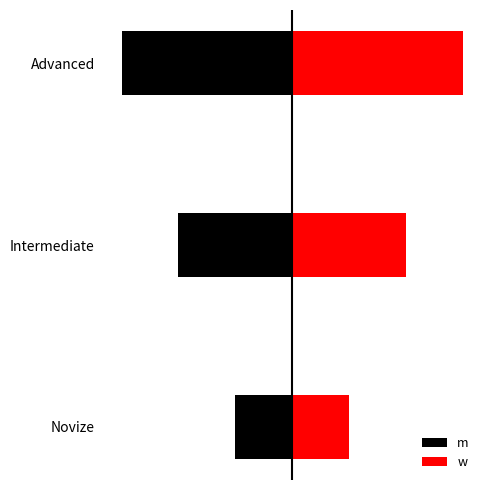

Which series changed the most between Intermediate and Advanced?

m